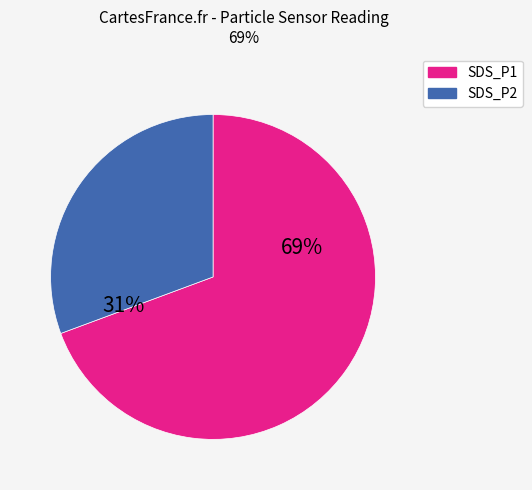

Do SDS_P1 and SDS_P2 together represent more than half of the pie?

Yes